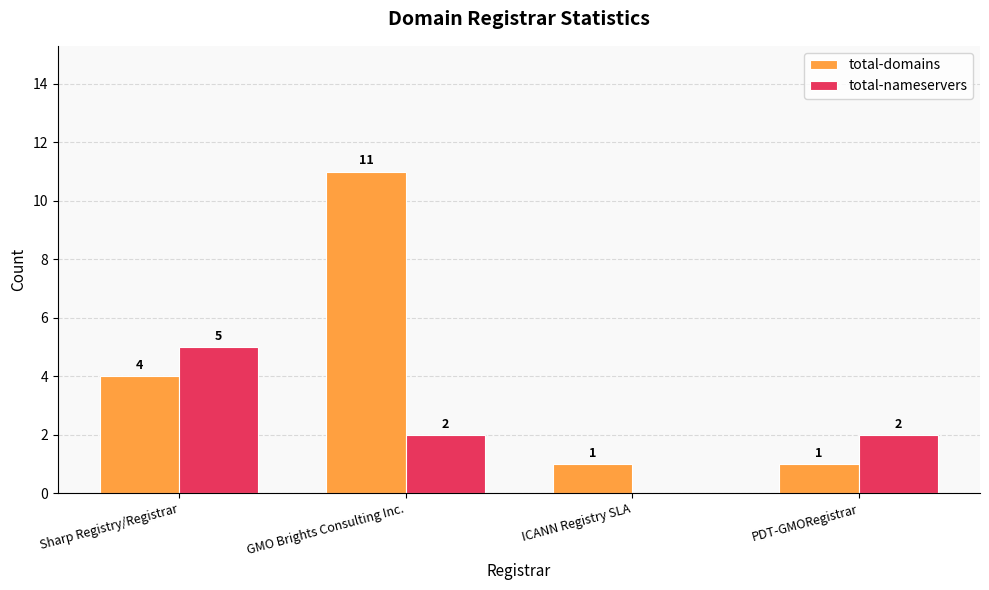

At which label does total-nameservers first exceed 2?

Sharp Registry/Registrar